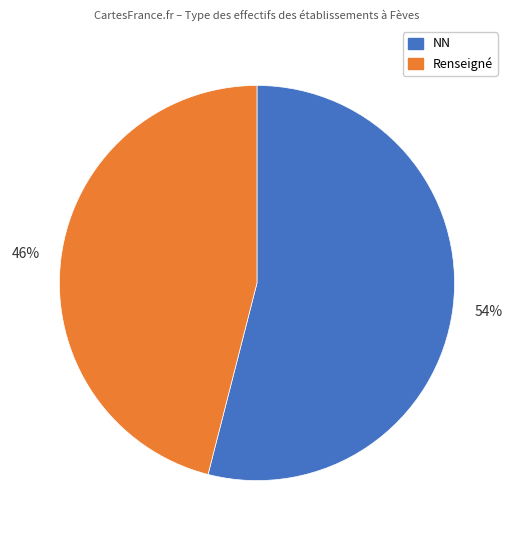

Is there a majority slice in this chart?

Yes